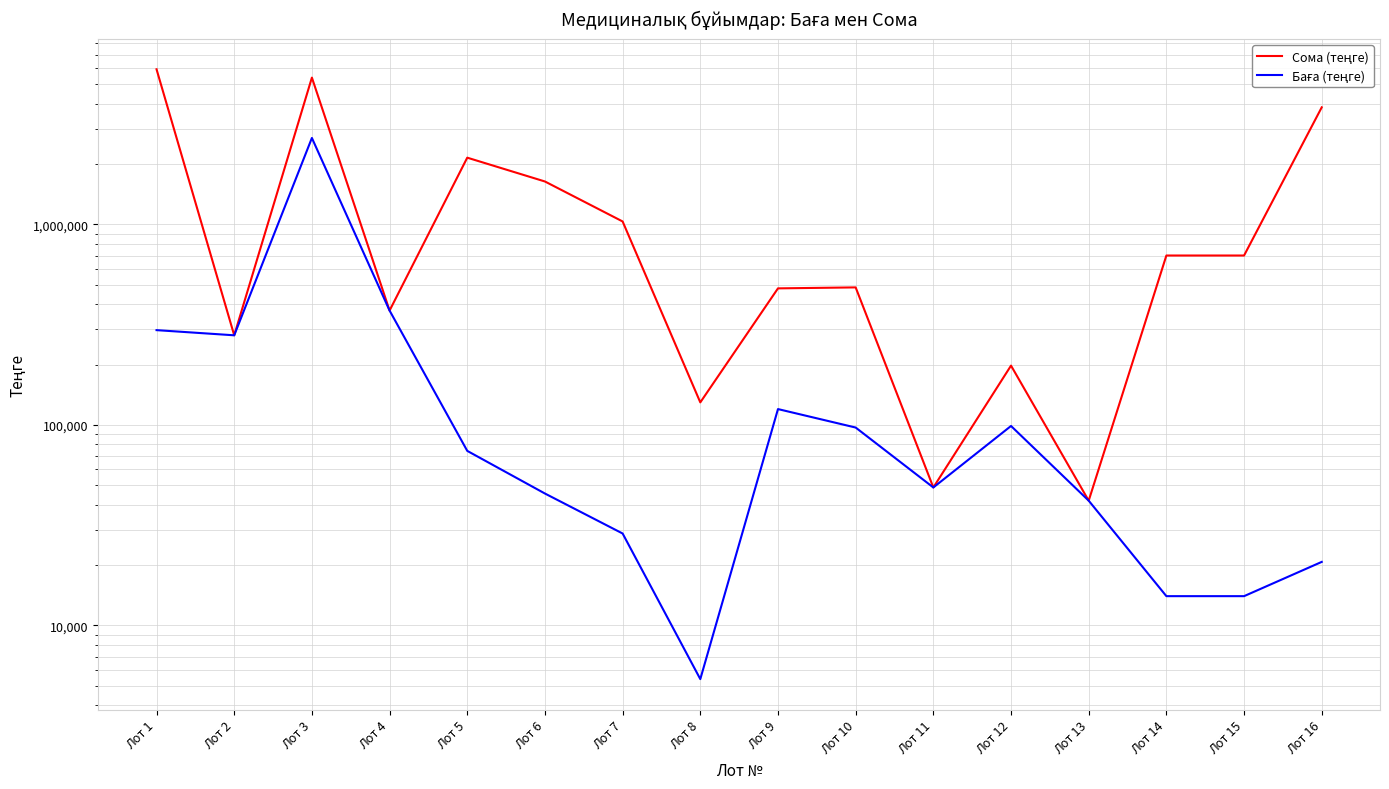

Is it true that Баға (теңге) equals 98840 at Лот 12?

True